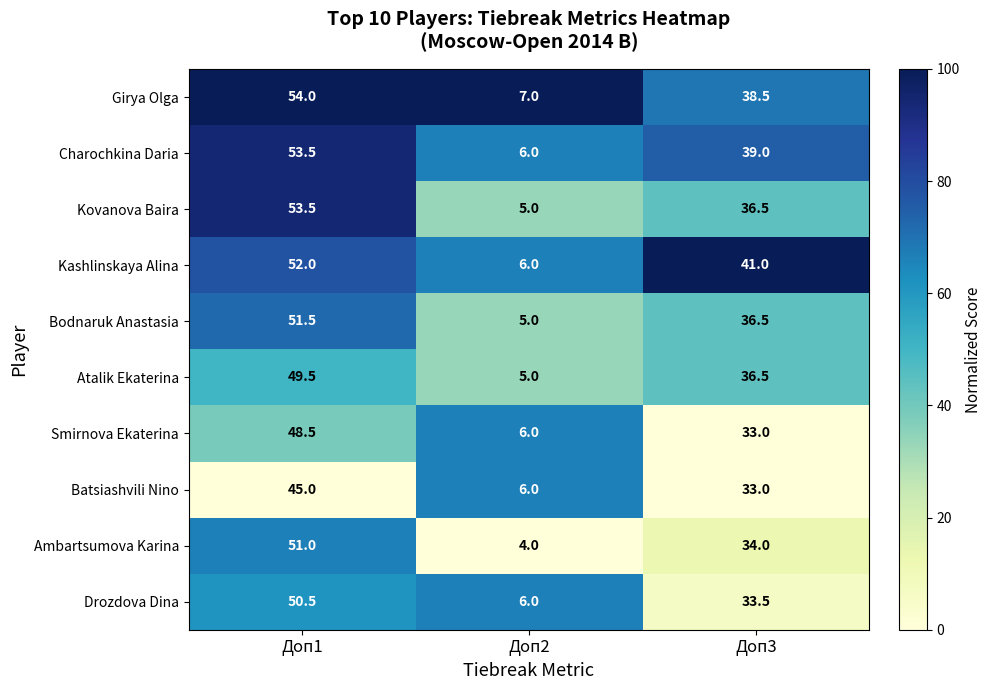

Between Доп1 and Доп2, which series saw the biggest shift?

Kovanova Baira